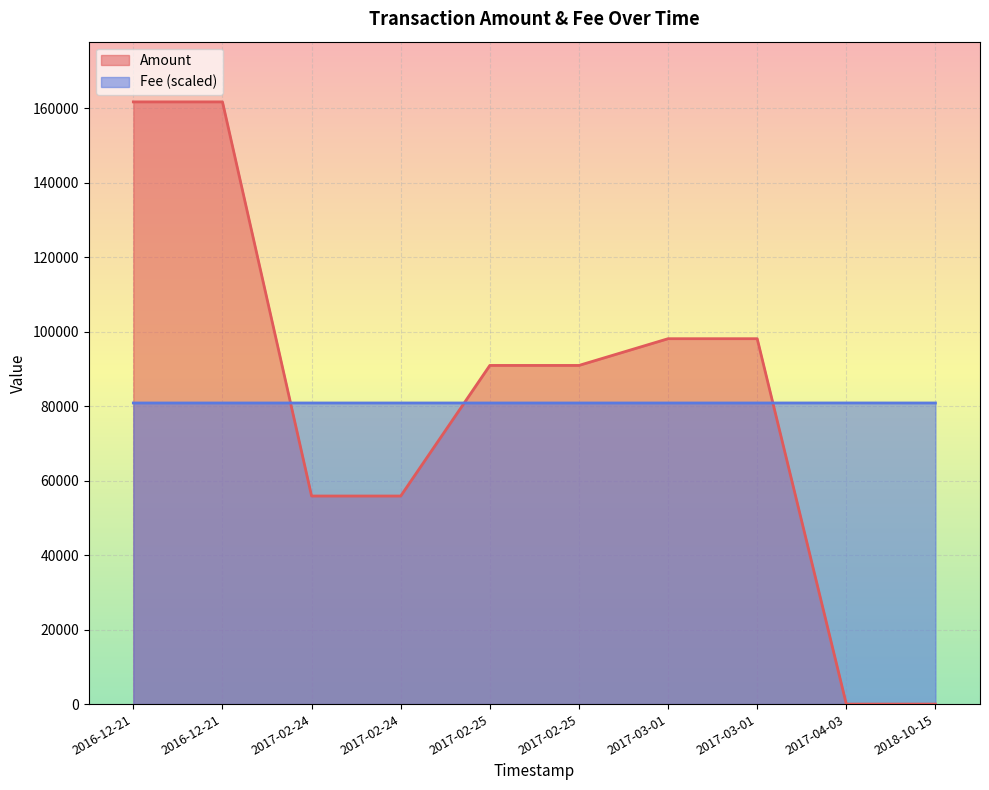

How many interior local valleys (lower than both neighbors) does the data have?

1